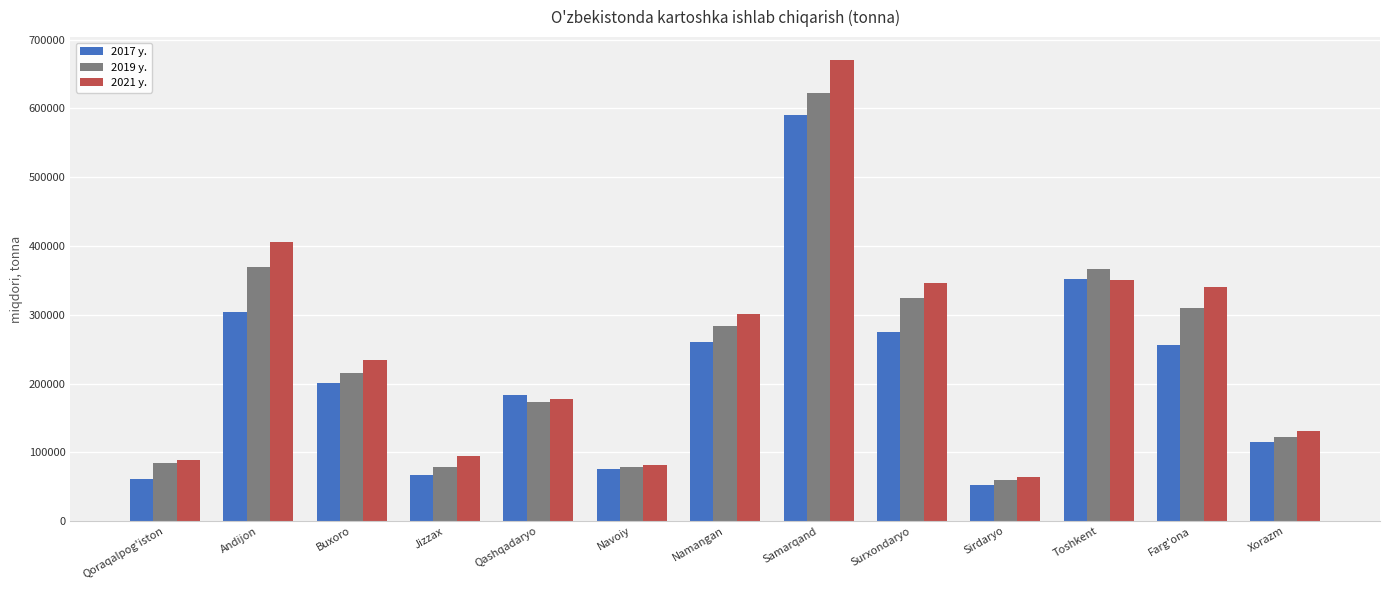

Read the 2019 y. value at Toshkent.

366692